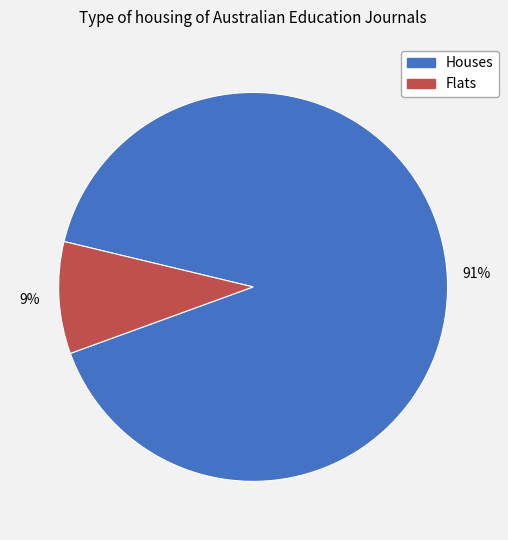

Does any single category account for the majority?

Yes